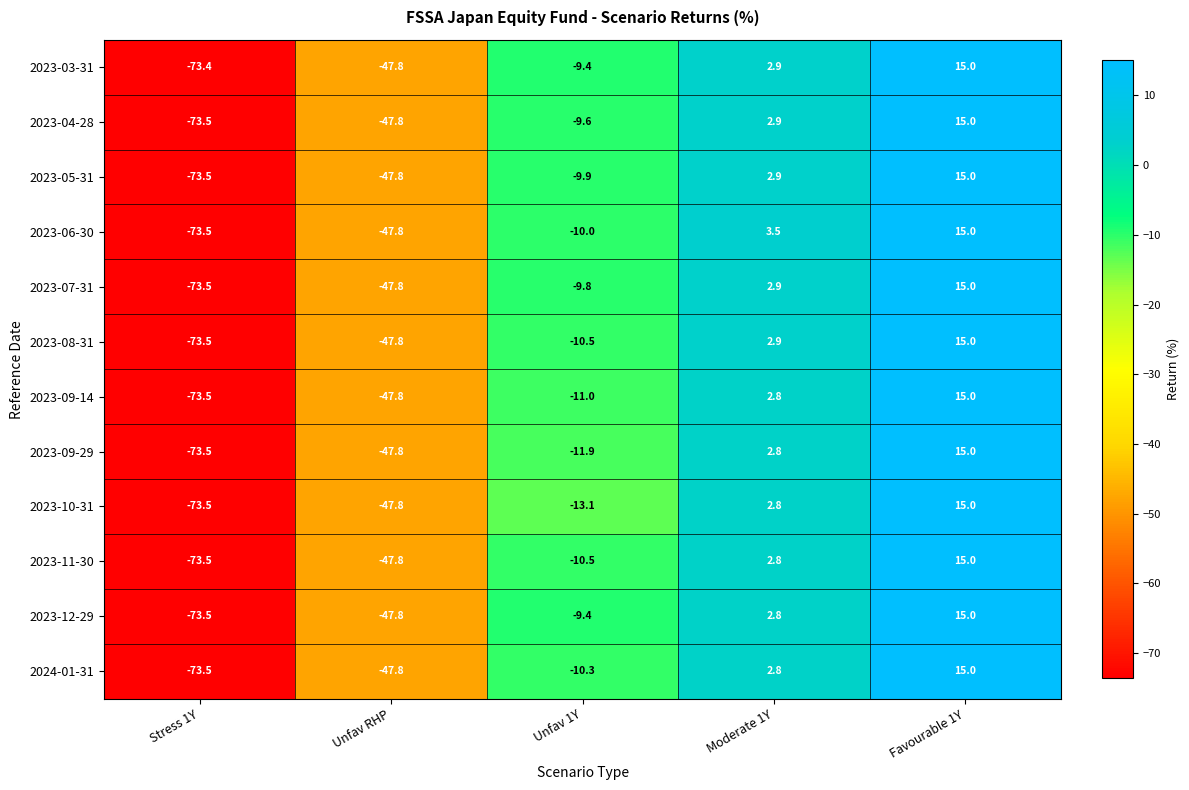

Which category has the lowest value in the 2023-06-30 series?

Stress 1Y